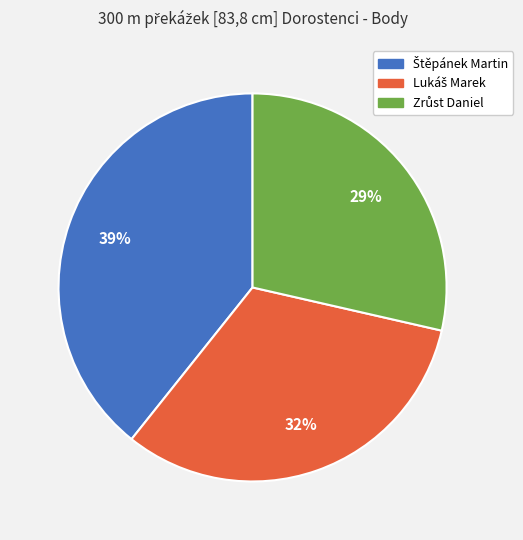

To the nearest percent, what is the average slice percentage?

33%